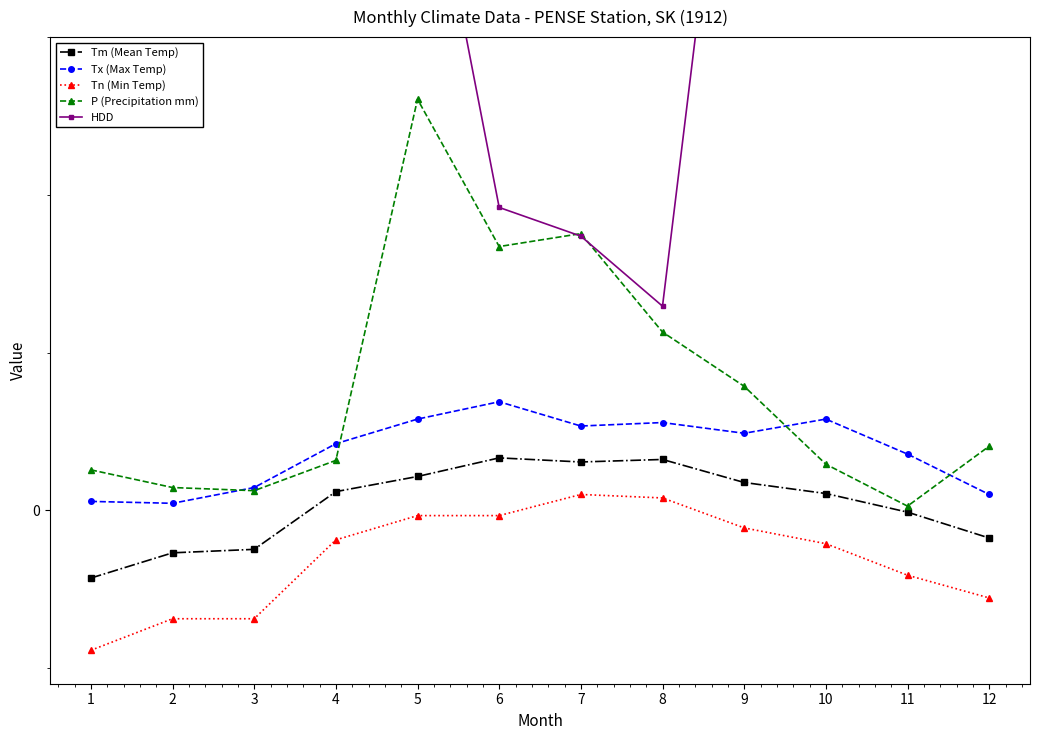

How many lines are shown in the chart?

5